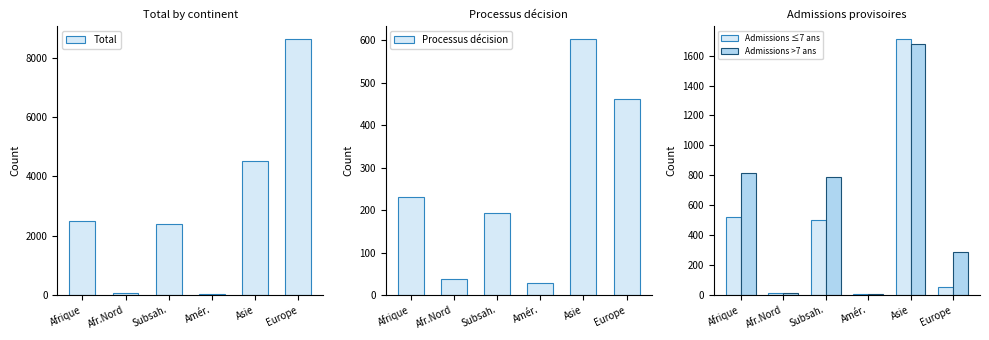

How many bars are there in total?

24